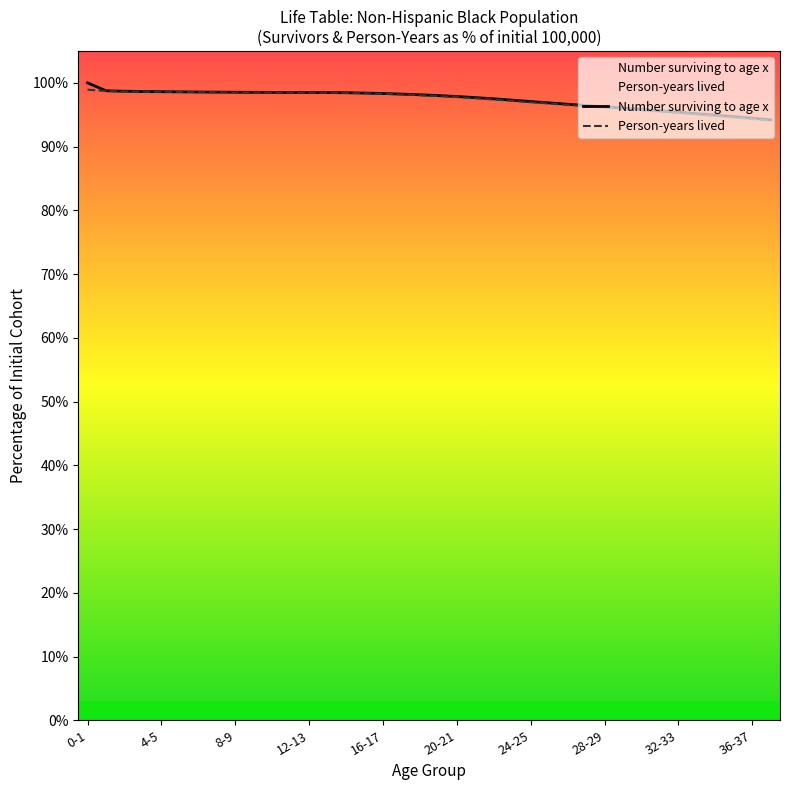

What are all the series names shown in the legend?

Number surviving to age x, Person-years lived